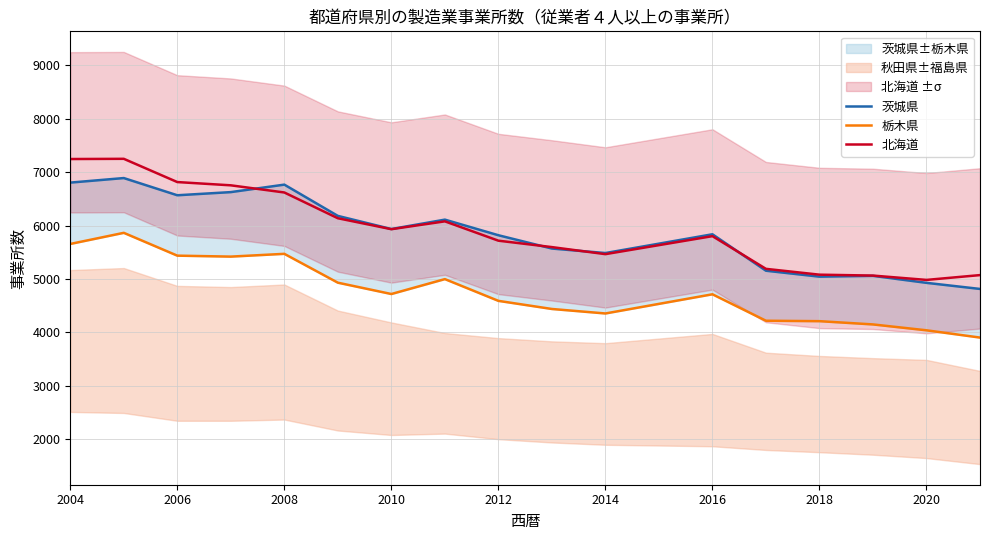

What is the maximum value for 茨城県?

6888